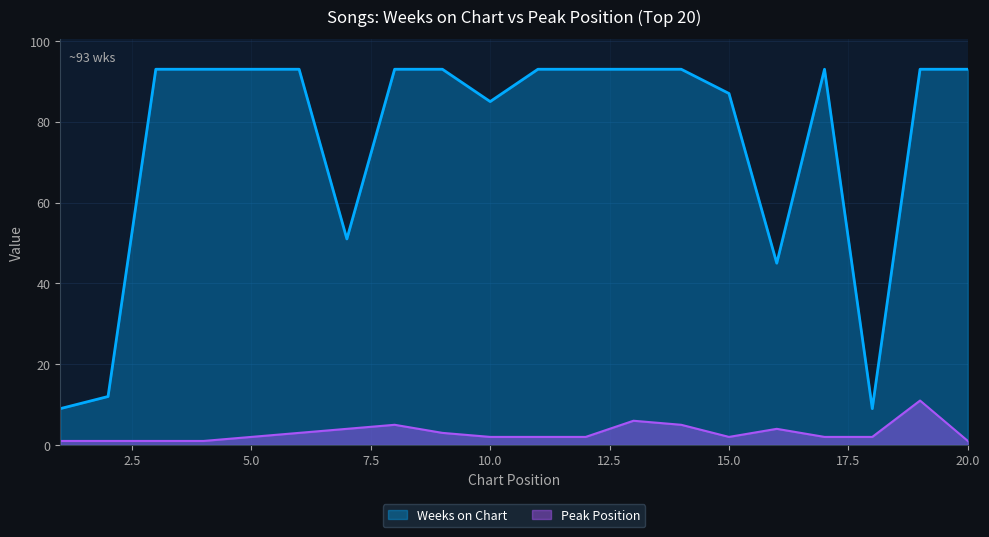

Reading right to left, list all the values displayed in this chart.

Weeks on Chart: 93	93	9	93	45	87	93	93	93	93	85	93	93	51	93	93	93	93	12	9
Peak Position: 1	11	2	2	4	2	5	6	2	2	2	3	5	4	3	2	1	1	1	1